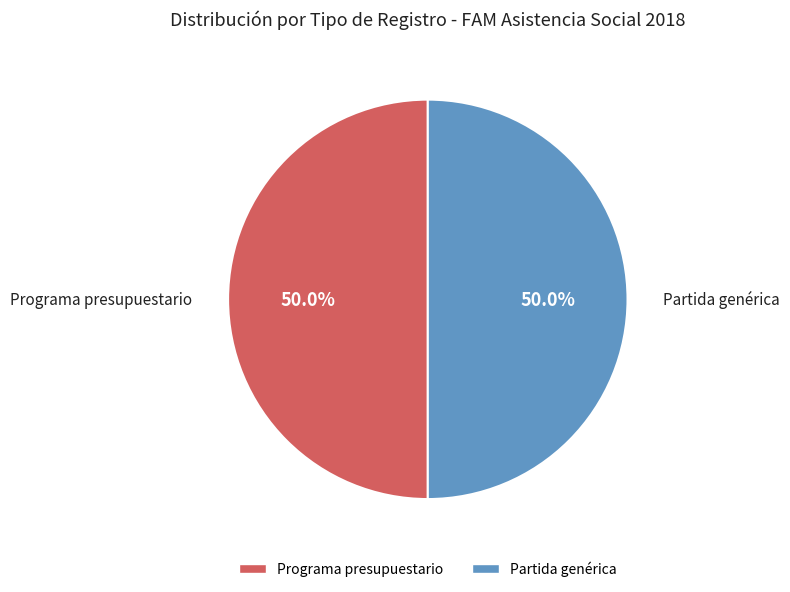

Is it true that Programa presupuestario is 50% of the pie?

True